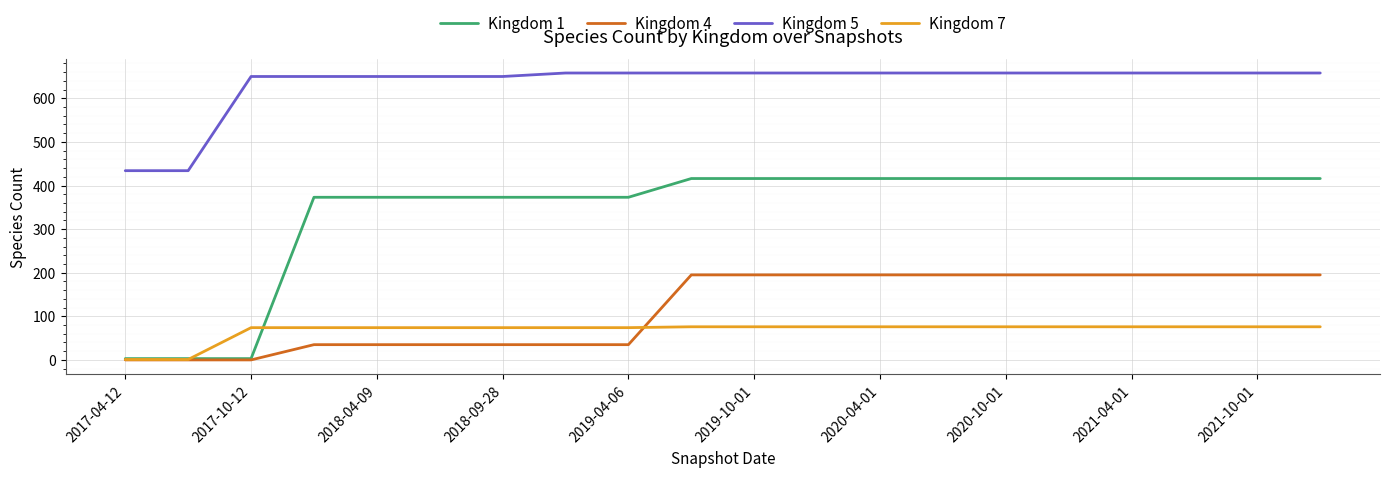

Does the chart have visible grid lines?

Yes